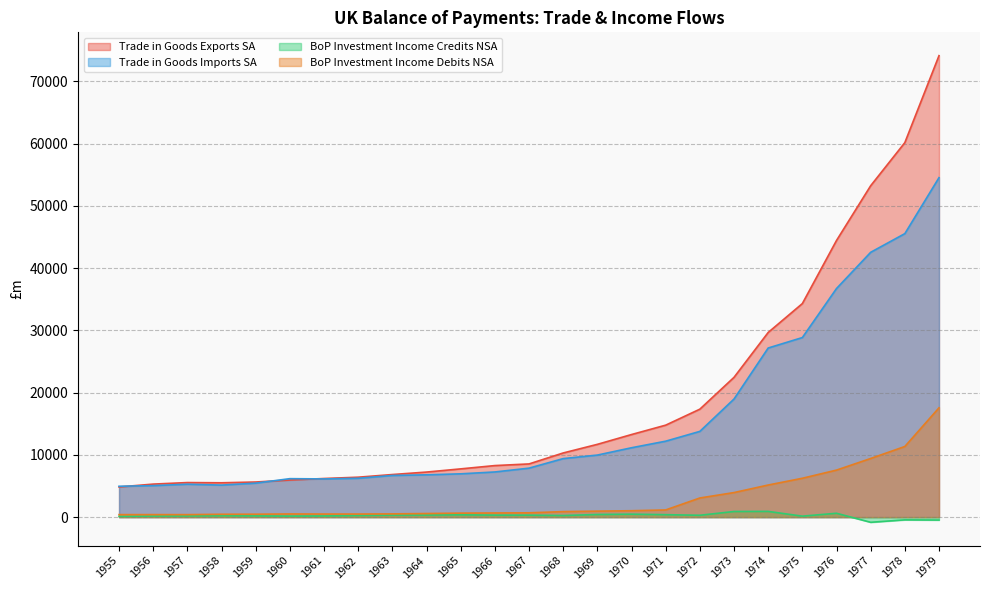

What is the approximate value of BoP Investment Income Debits NSA at 1962, to the nearest 100?

500